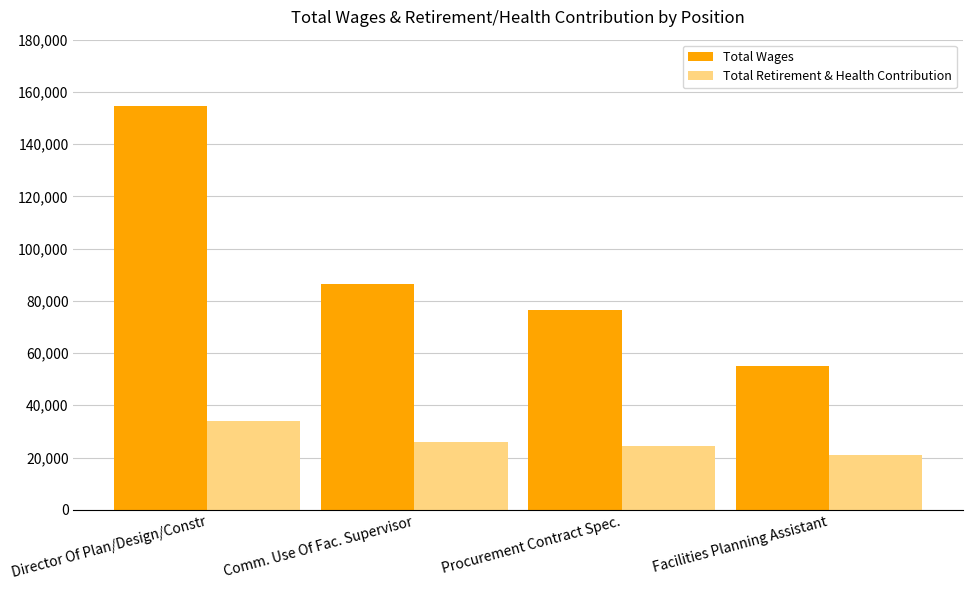

How many data points in Total Retirement & Health Contribution are less than 26131?

2